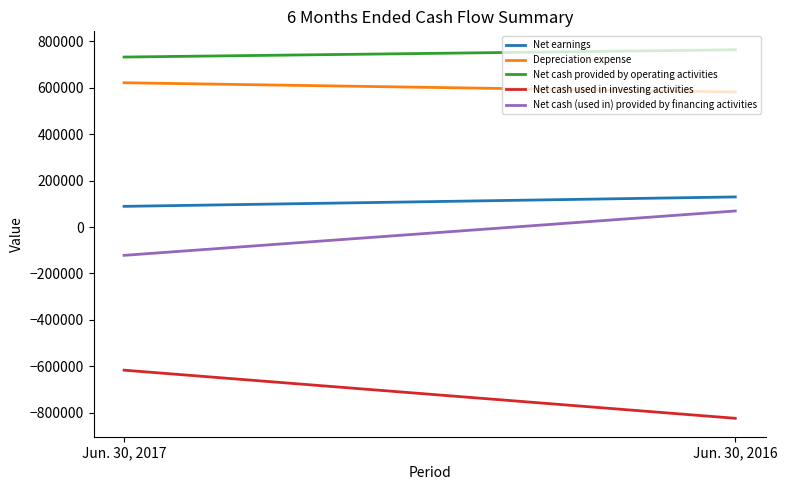

How many lines are shown in the chart?

5